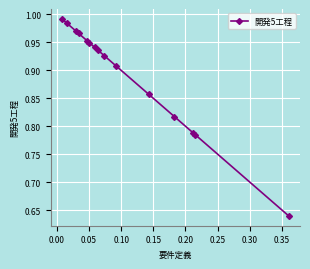

Count the number of data series in this chart.

1